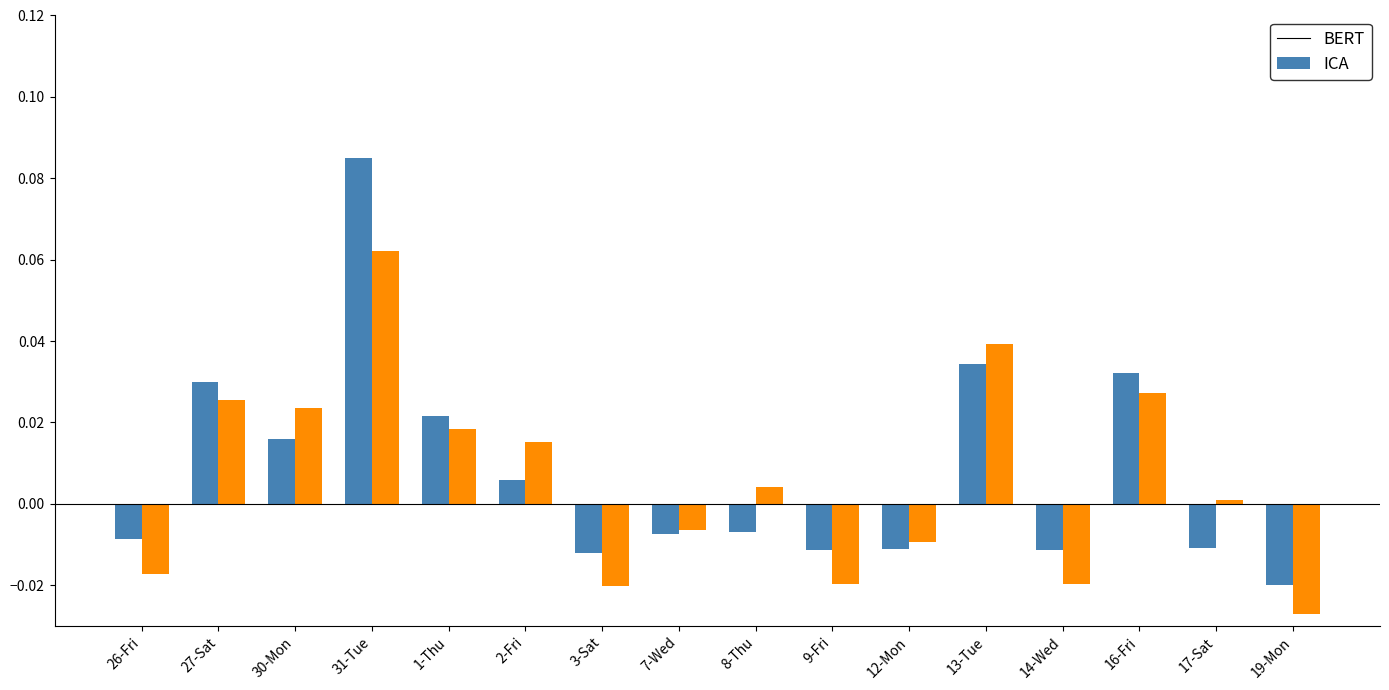

How many positive values does the ICA series have?

9